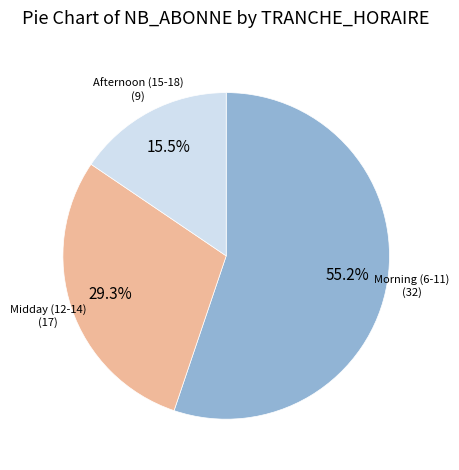

Is there any slice that represents more than half of the pie?

Yes